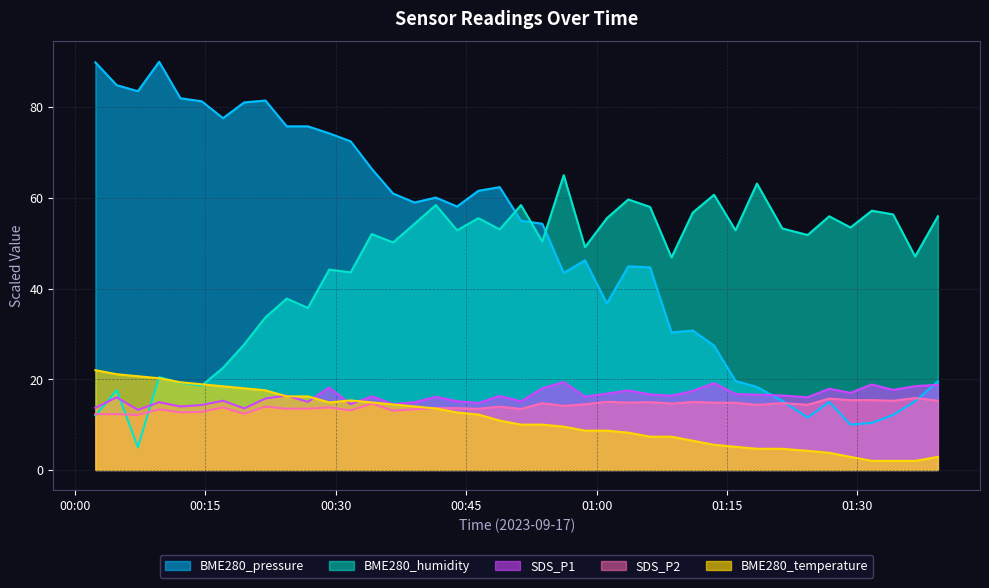

At 2023/09/17 00:41:30, list the series in order from largest to smallest.

BME280_pressure, BME280_humidity, SDS_P1, SDS_P2, BME280_temperature